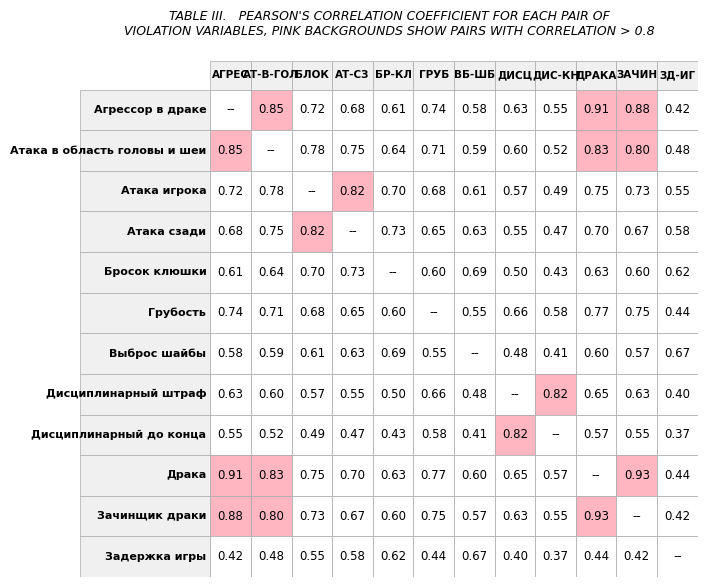

True or false: Задержка игры has a value of 0.7 at 10.

False